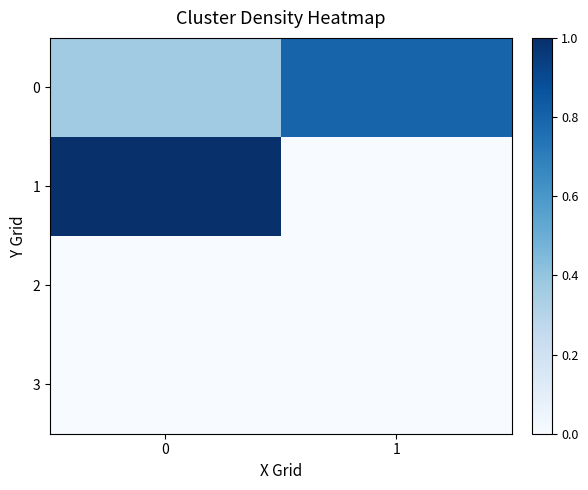

What is the spread (max minus min) of values at 0?

1.0